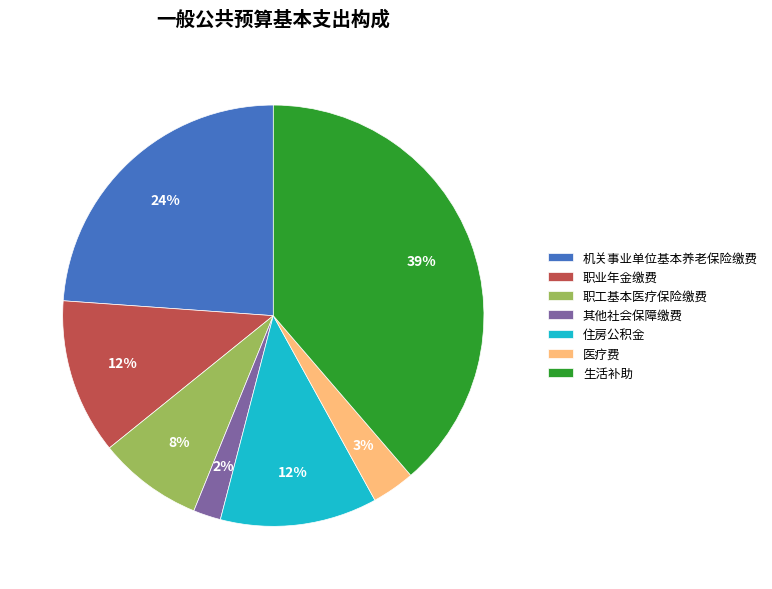

Do 职业年金缴费 and 机关事业单位基本养老保险缴费 together represent more than half of the pie?

No